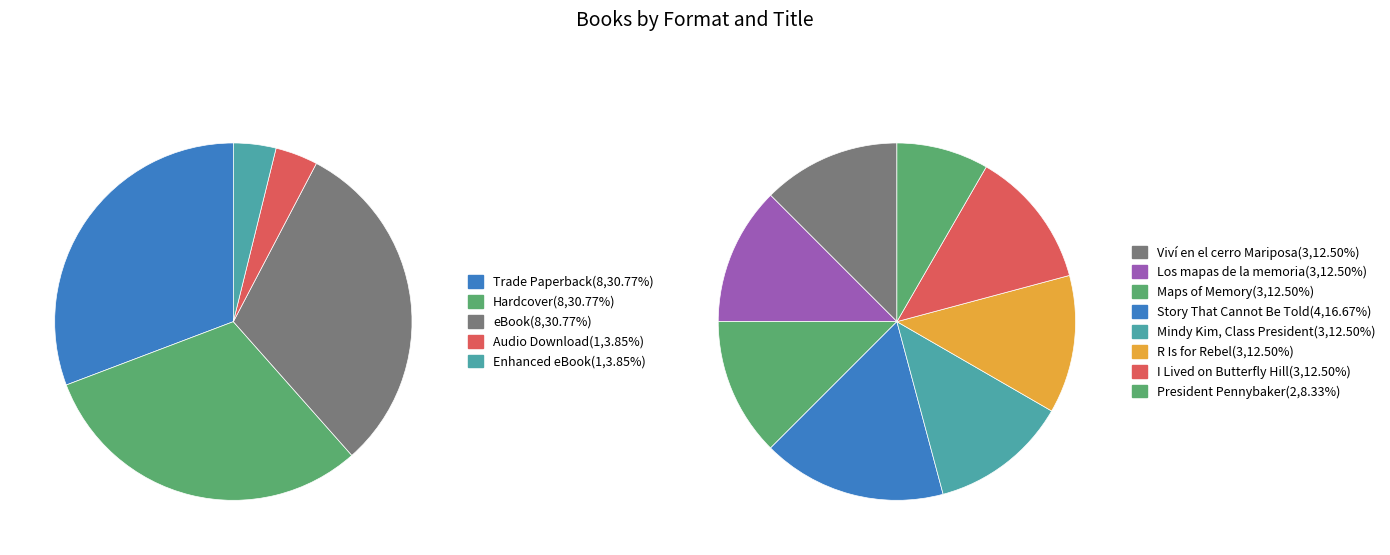

Count the number of slices in the pie.

5